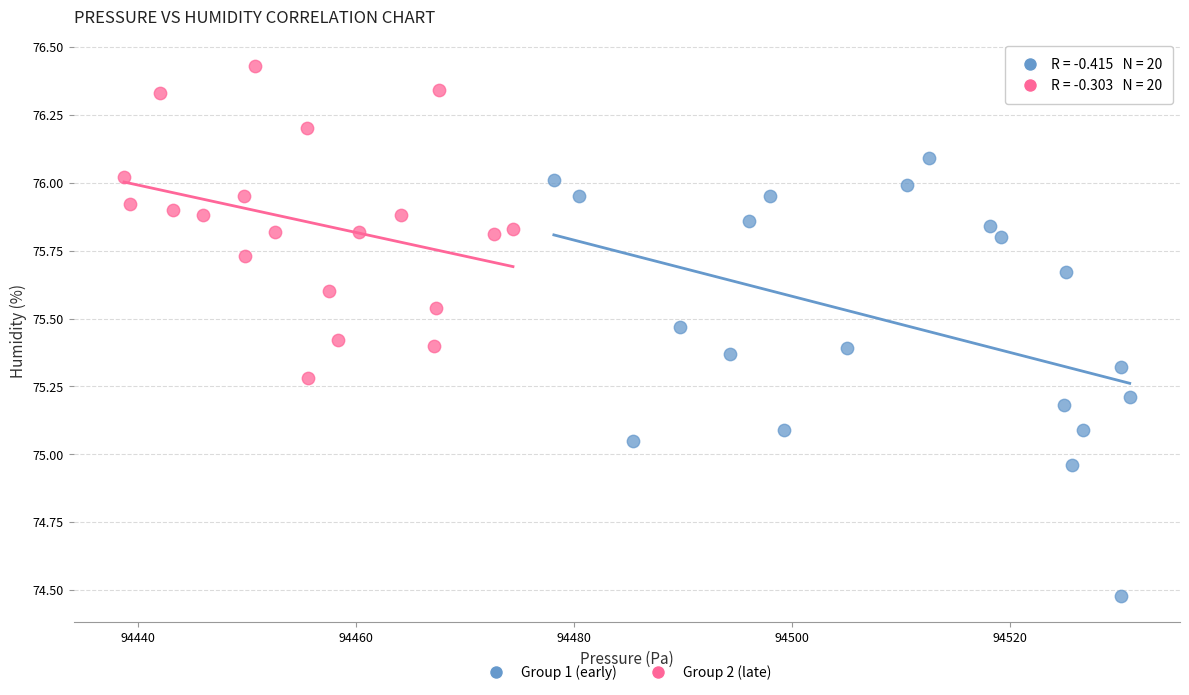

What are all the series names shown in the legend?

Group 1 (early), Group 2 (late)